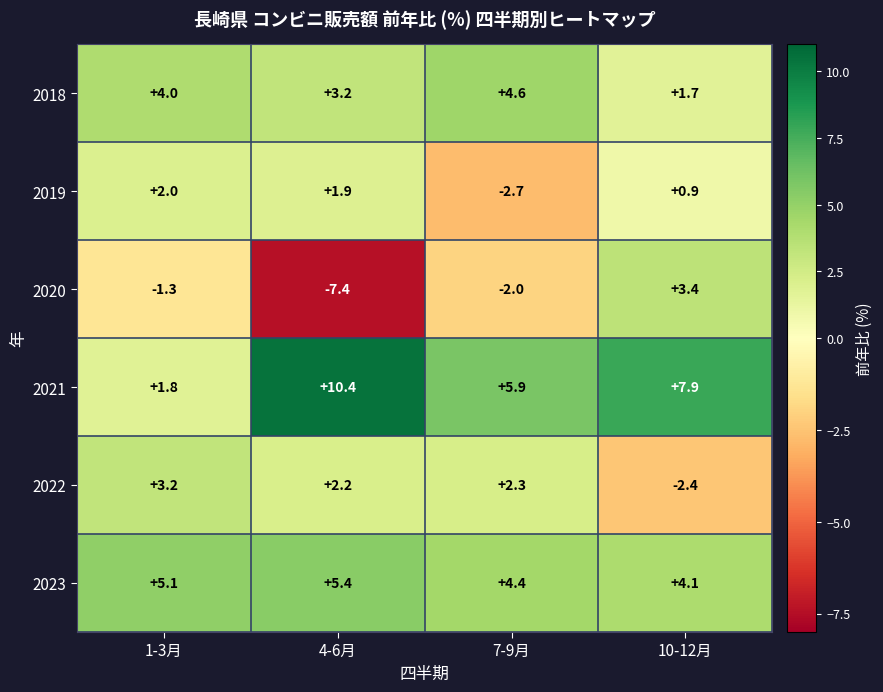

What is the difference between the second highest and minimum values in the 2021 series?

6.1